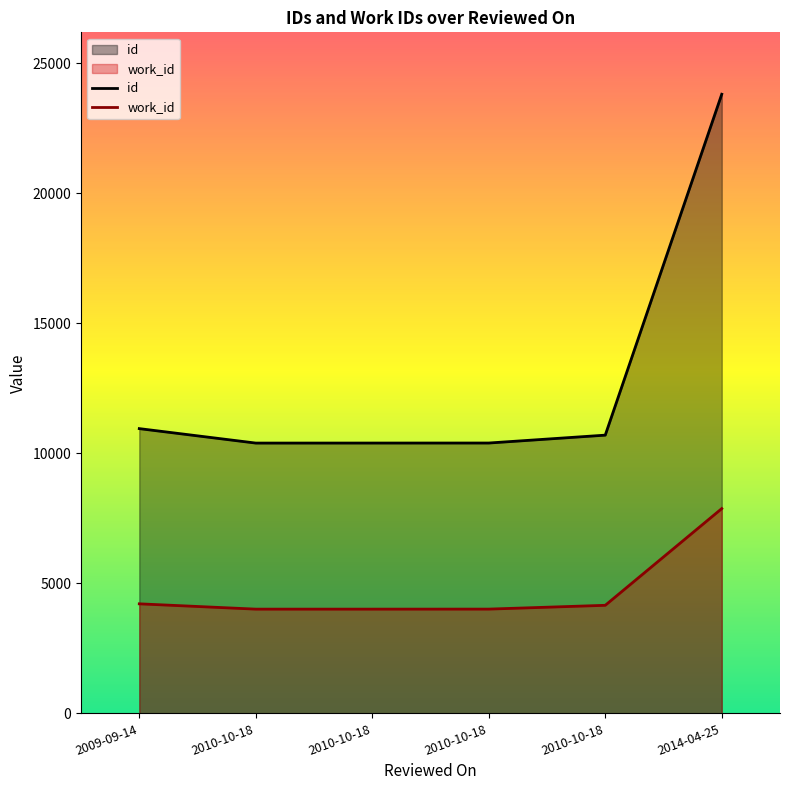

Is the value of id at 2014-04-25 greater than the value of work_id at 2010-10-18?

Yes